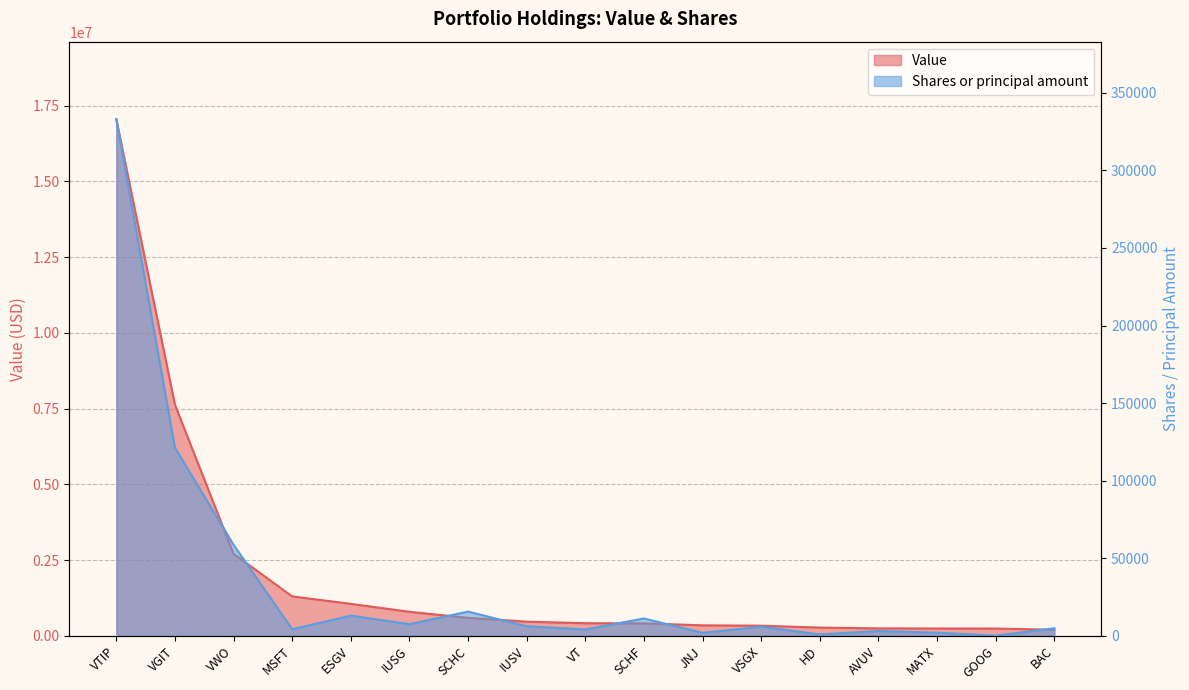

Is the value of Shares or principal amount at VWO greater than the value of Value at ESGV?

No